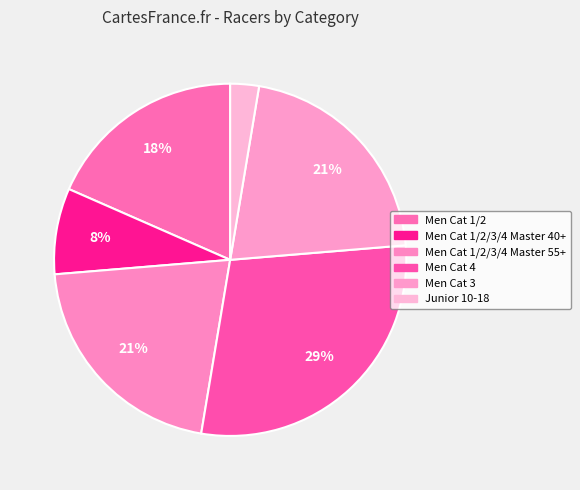

How many slices are in this pie chart?

6